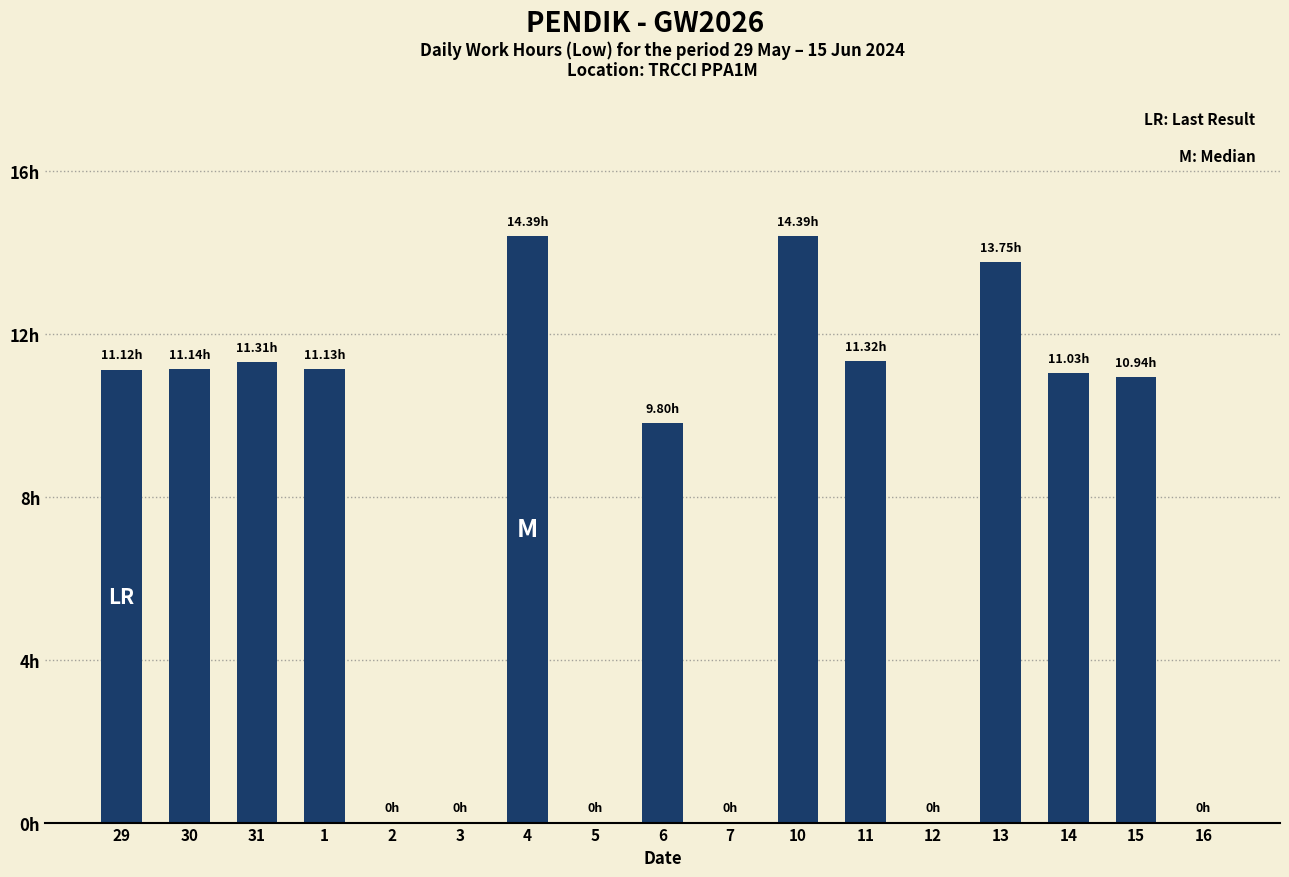

Rank the categories by value from highest to lowest.

4, 10, 13, 11, 31, 30, 1, 29, 14, 15, 6, 2, 3, 5, 7, 12, 16